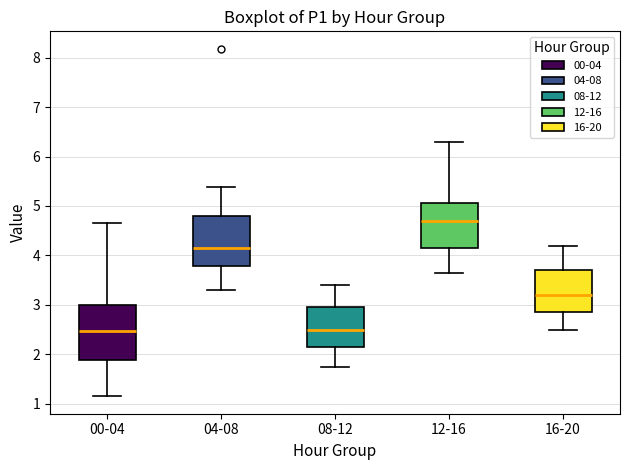

Reading left to right, transcribe this box plot: for each box, give where its median line is, the range the box spans, and where its two whiskers end, as read against the y-axis. The values are not printed on the chart, so give them approximately, as read against the axis.

00-04: median 2.5, box 1.9 to 3.0, whiskers 1.2 to 4.7
04-08: median 4.2, box 3.8 to 4.8, whiskers 3.3 to 5.4
08-12: median 2.5, box 2.2 to 3.0, whiskers 1.8 to 3.4
12-16: median 4.7, box 4.2 to 5.1, whiskers 3.7 to 6.3
16-20: median 3.2, box 2.9 to 3.7, whiskers 2.5 to 4.2